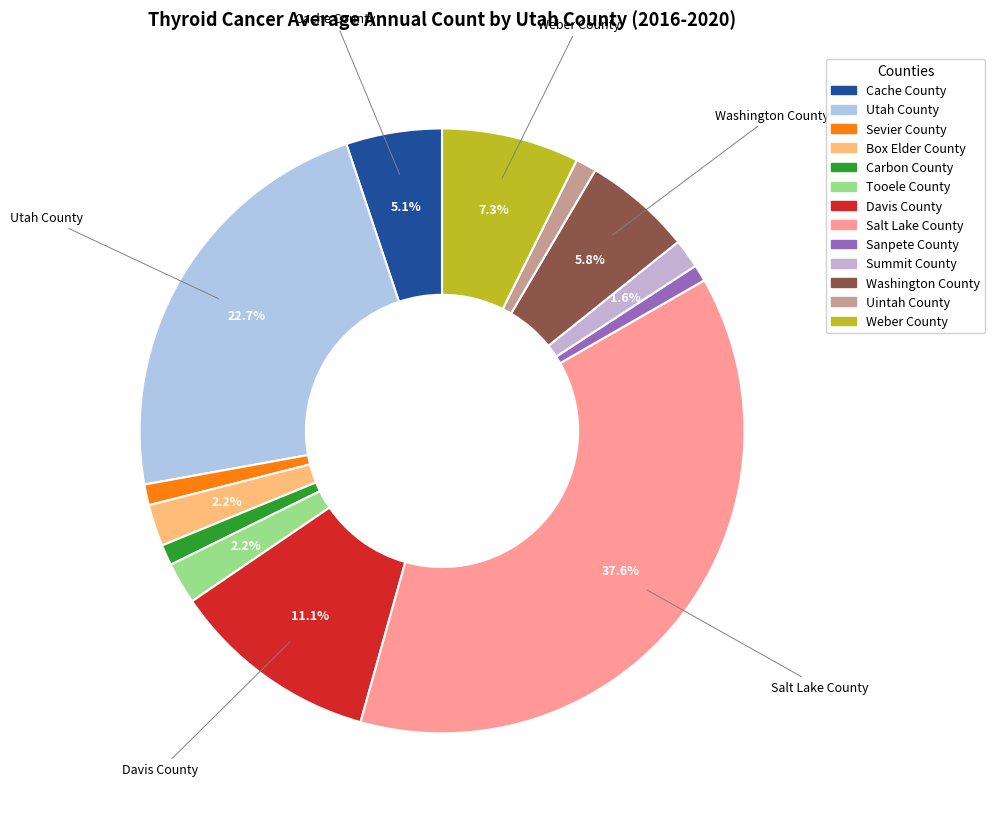

What portion of the pie excludes Utah County?

77.3%